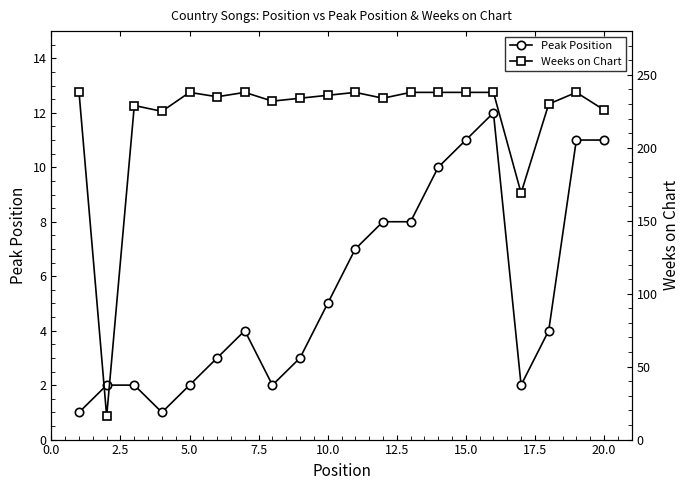

True or false: Peak Position has a value of 5 at 10.0.

True